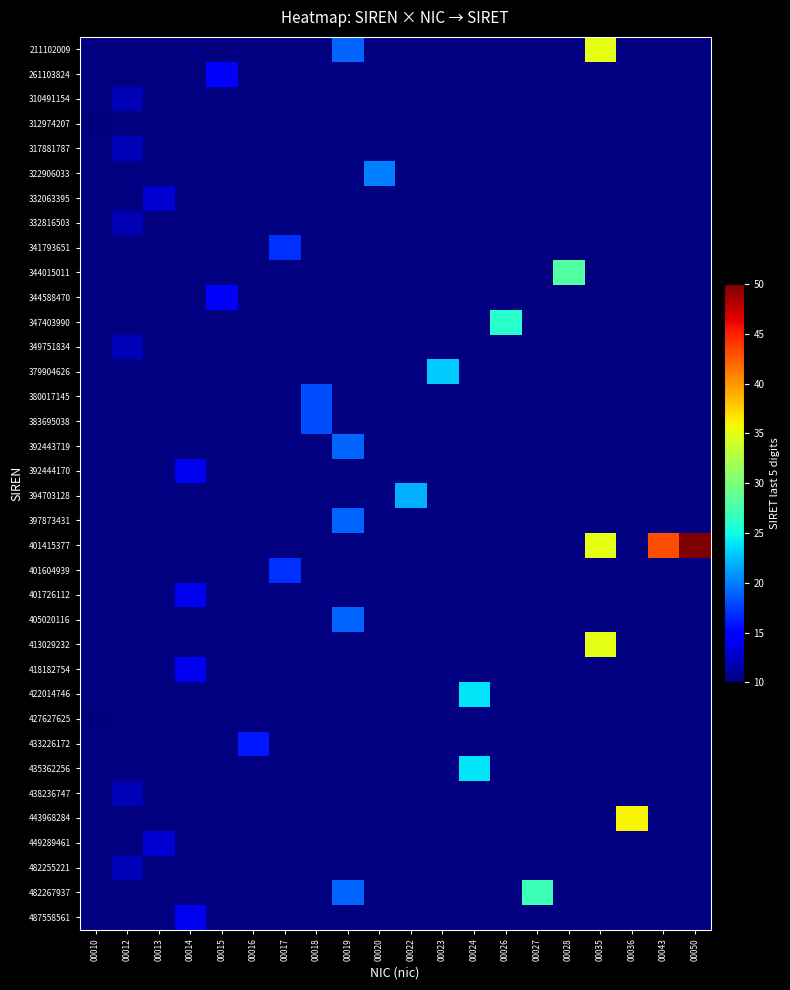

Which series has the widest spread of values?

401415377